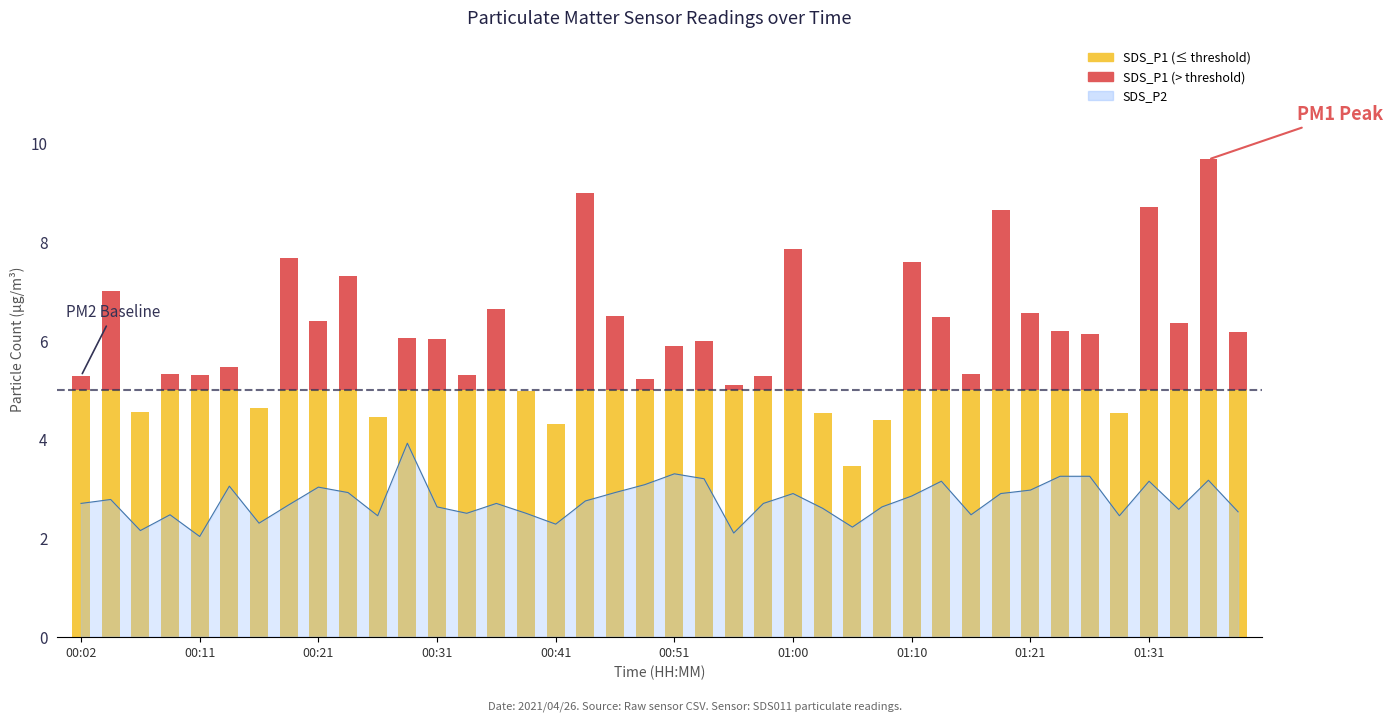

The chart shows a value of 1.9 at 00:02. True or false?

False